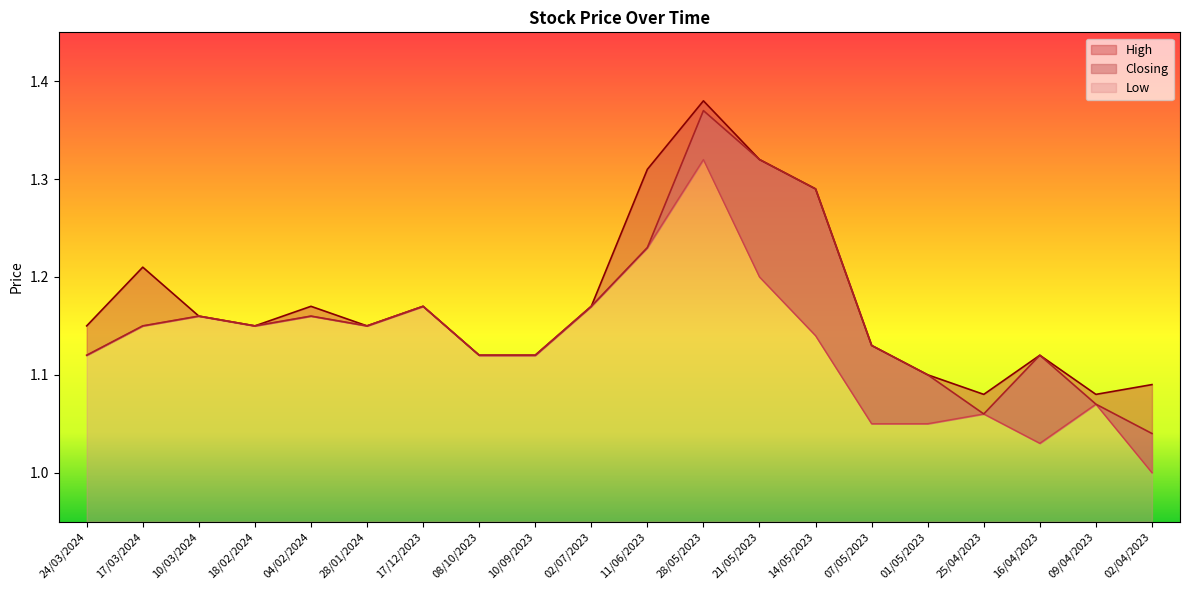

What is the sum of all Low values?

22.6